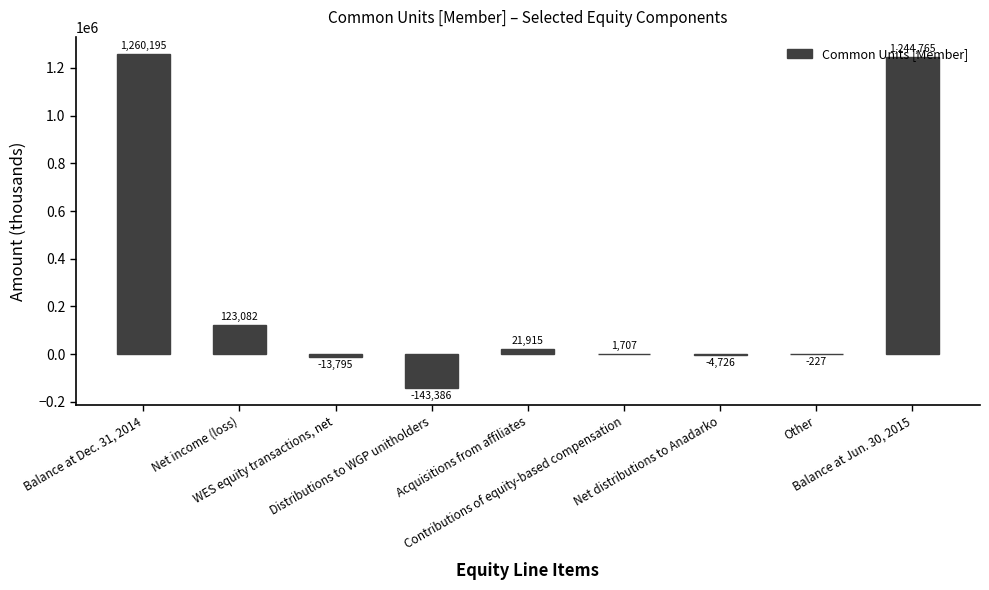

What is the greatest value displayed?

1260195